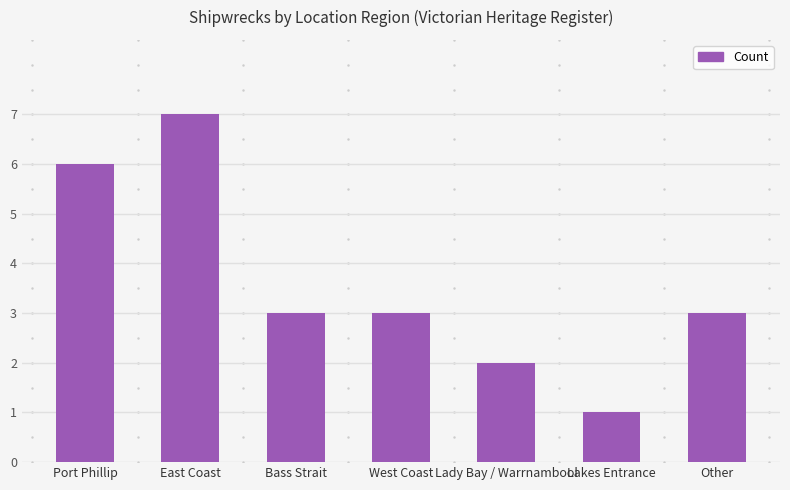

Which category has the highest value across all series?

East Coast